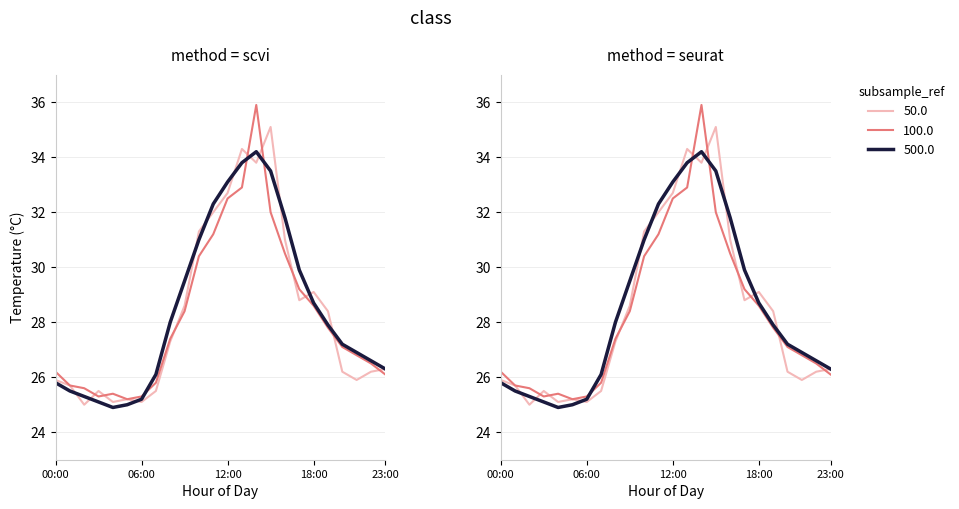

True or false: 2021-09-02 has a value of 26.2 at 00:00.

True